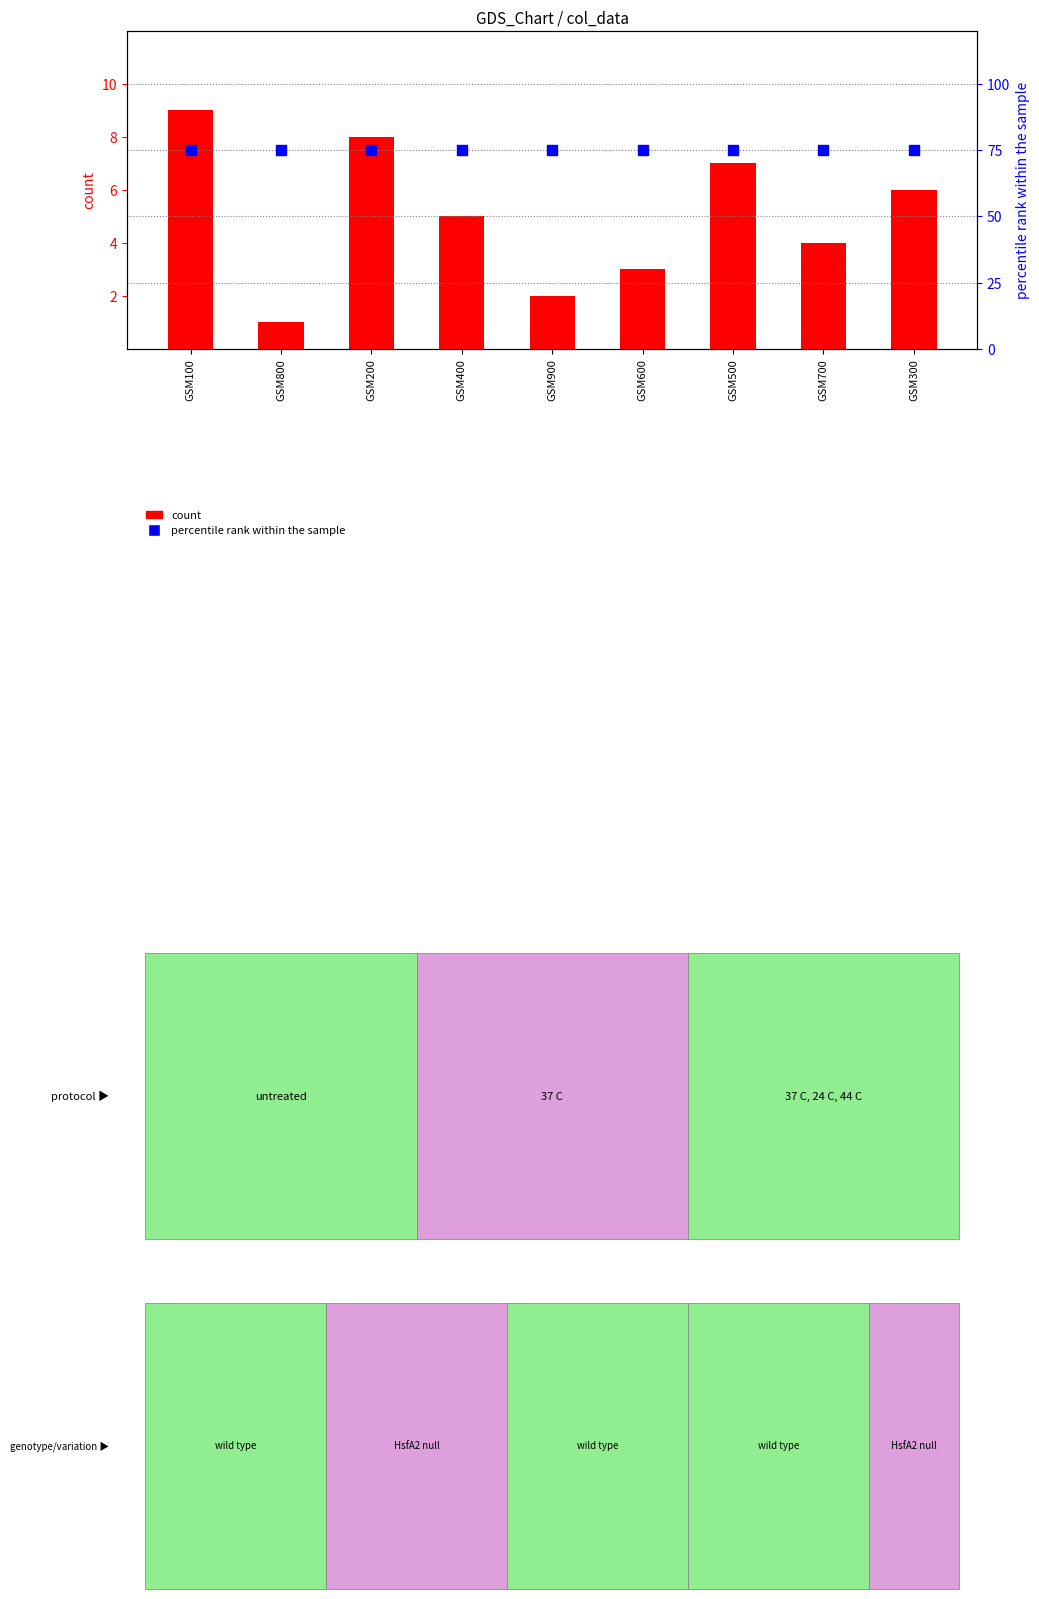

Which series has the largest total across all categories?

percentile rank within the sample